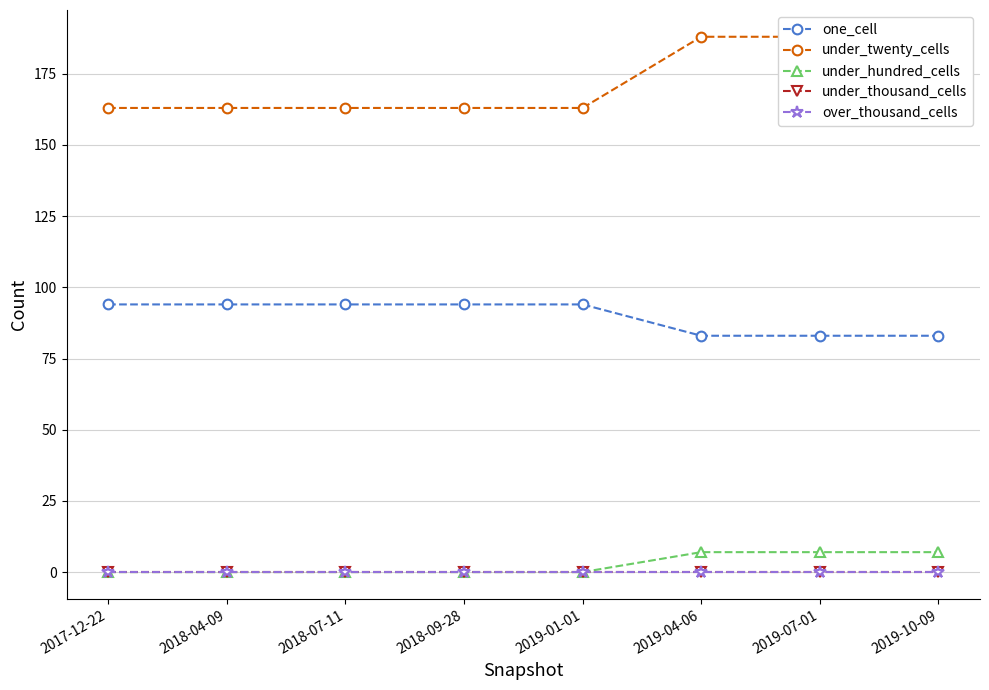

Is this an area chart (filled region under the line)?

No